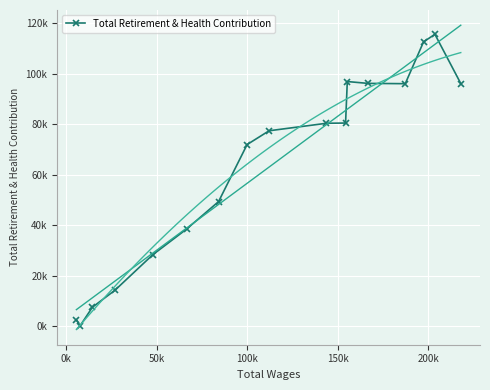

What is the label of the 2nd point from the left?

0k